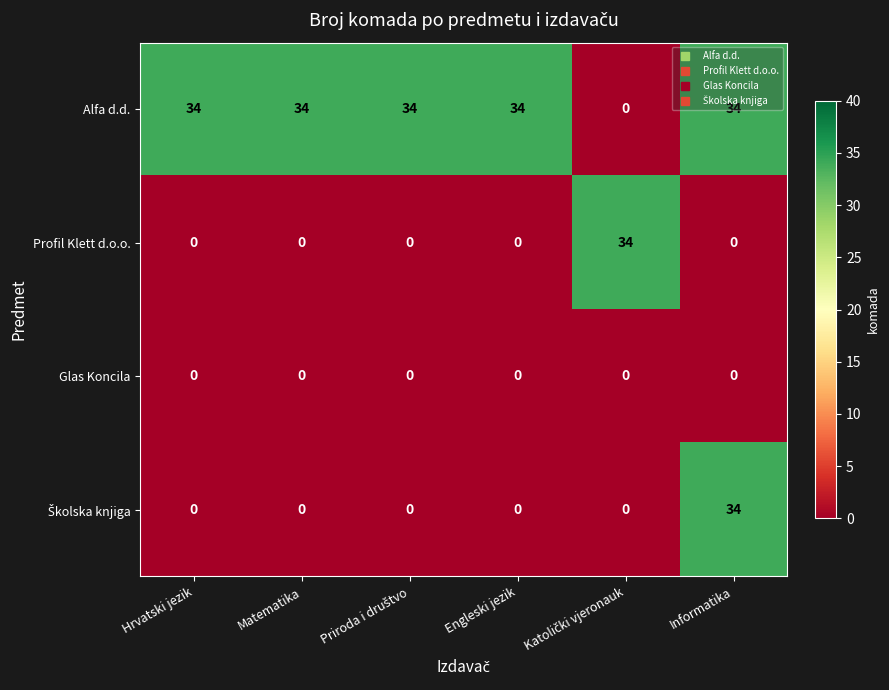

Is it true that Alfa d.d. equals 24 at Hrvatski jezik?

False